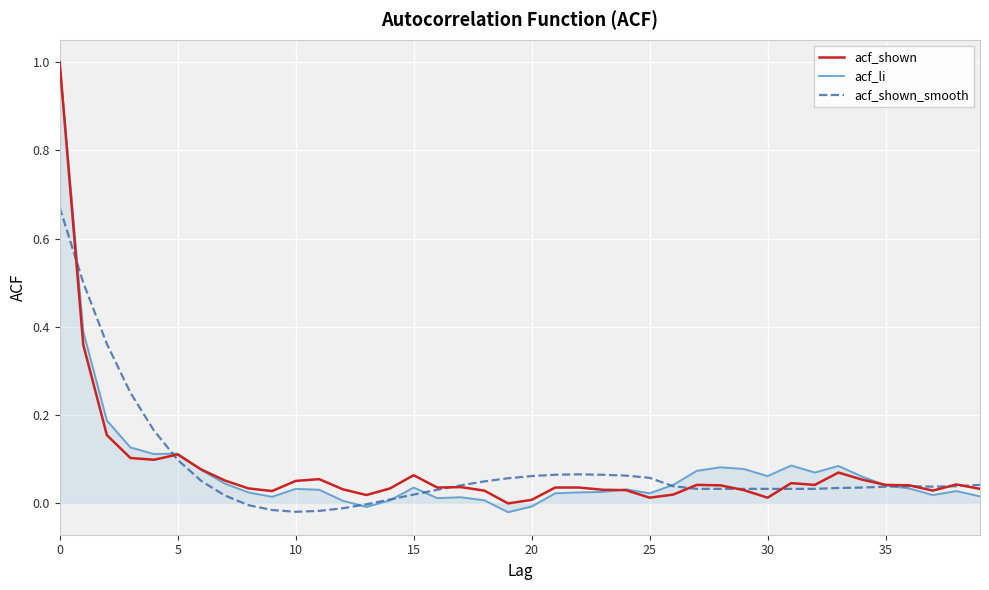

What is the highest value of the acf_li series?

1.0